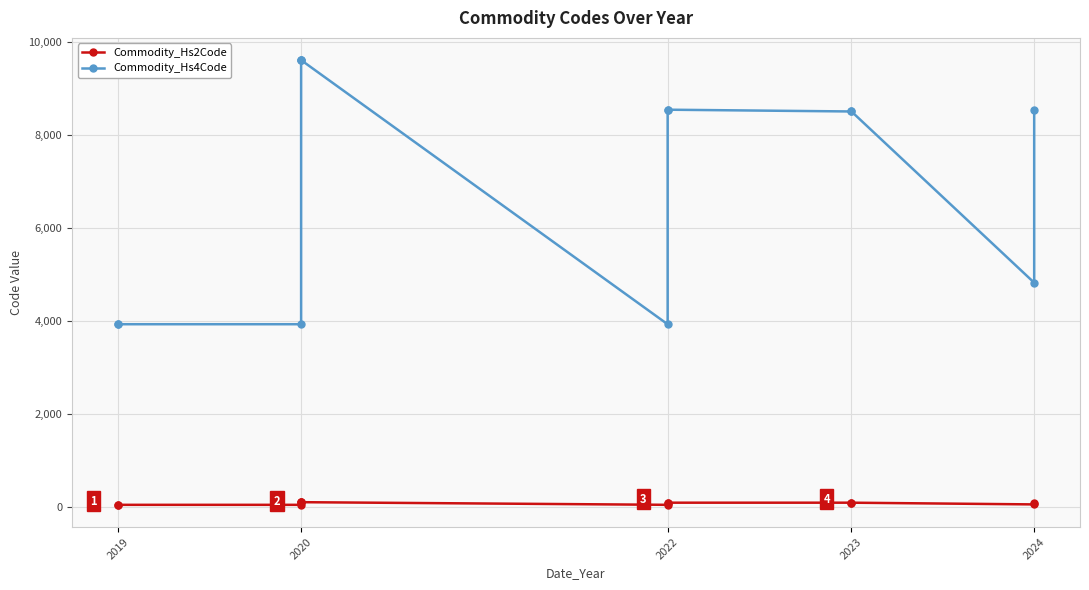

What is the lowest value of the Commodity_Hs2Code series?

39